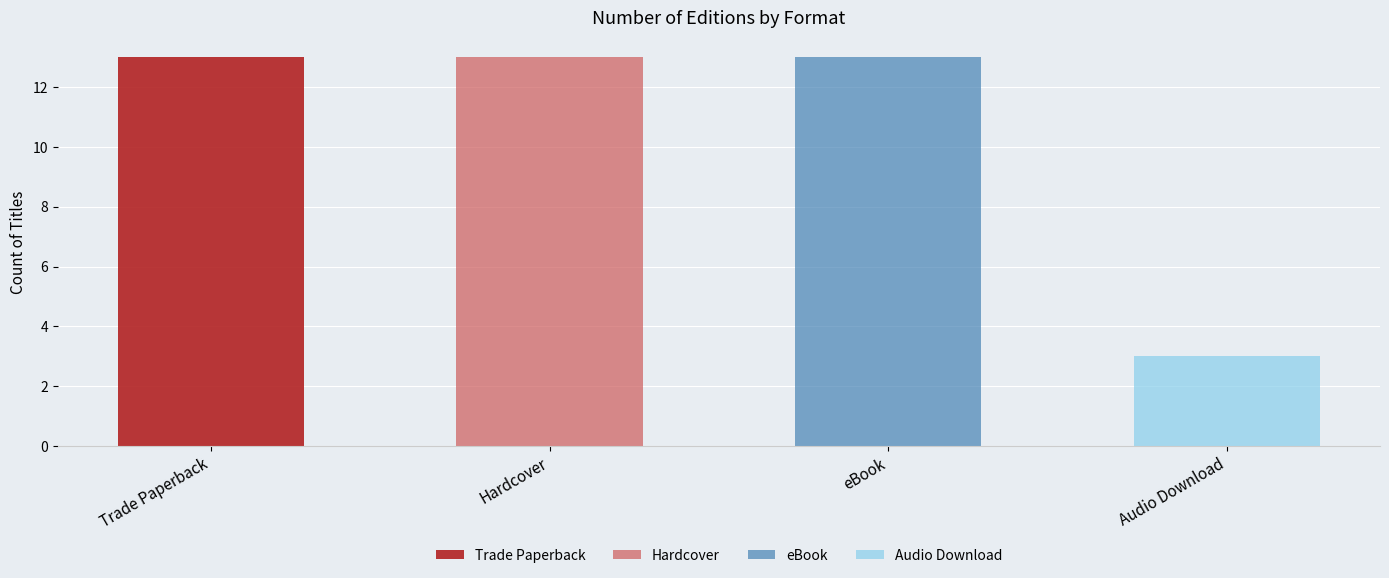

At Hardcover, list the series in order from largest to smallest.

Hardcover, Trade Paperback, eBook, Audio Download